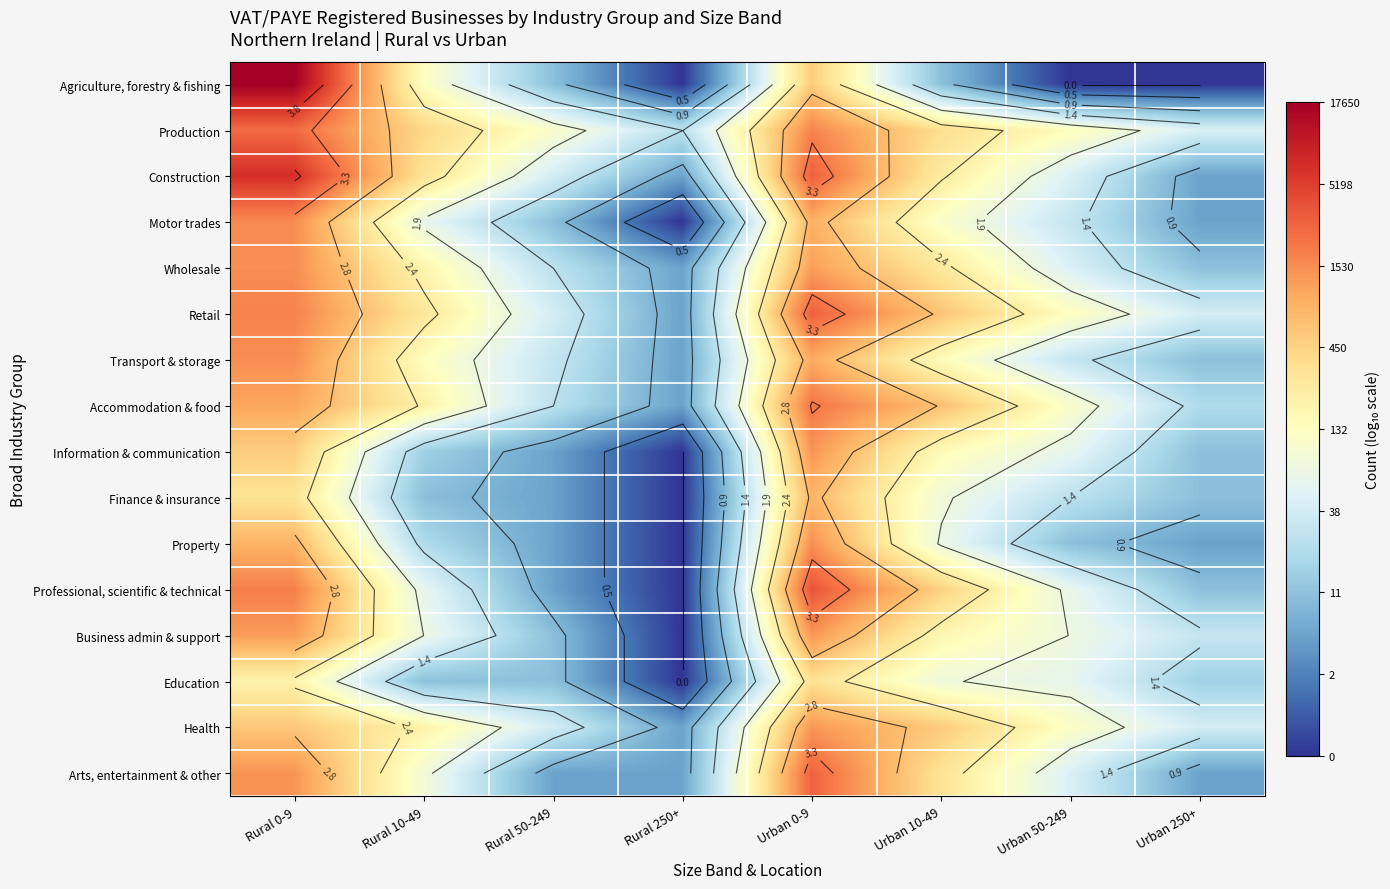

The value of Construction at Rural 50-249 is 2.3. True or false?

False